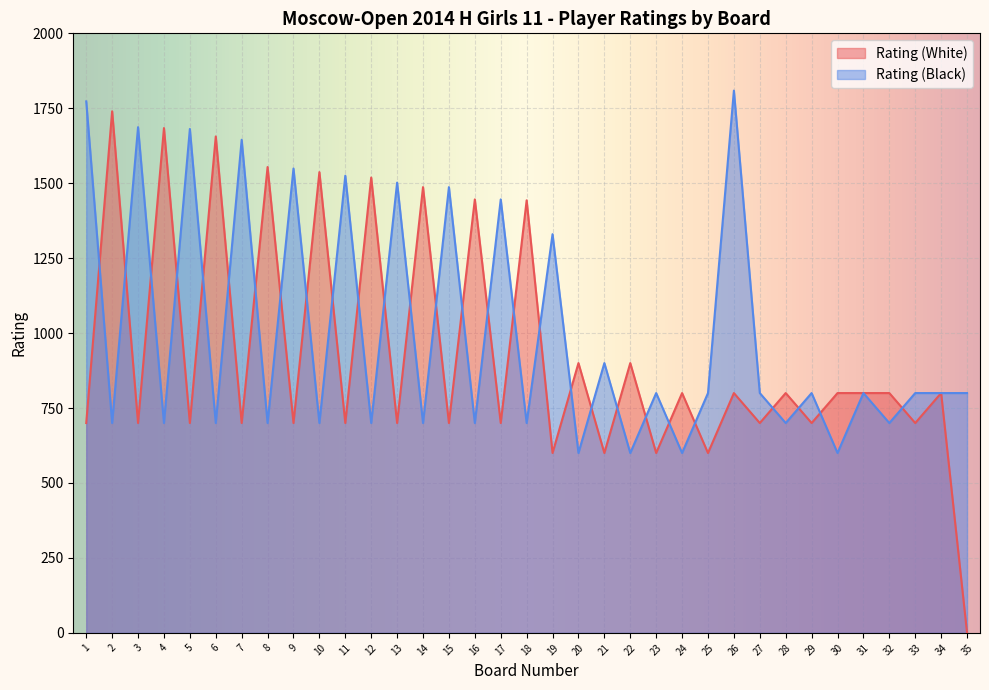

Where is Rating (White) nearest to the value 870?

20